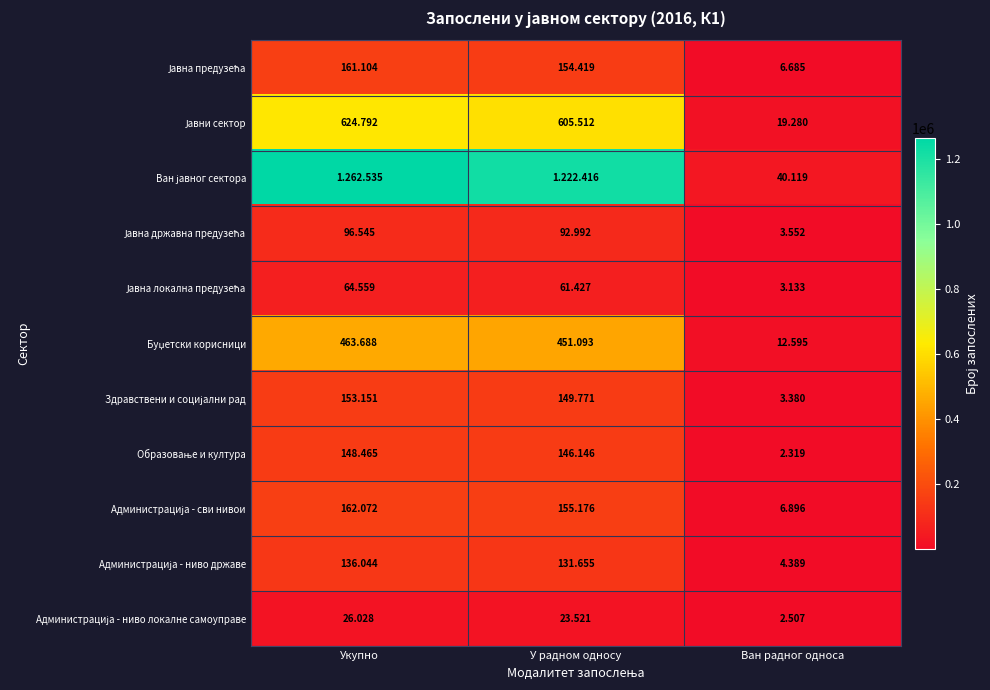

Is it true that Ван јавног сектора equals 70861 at Ван радног односа?

False